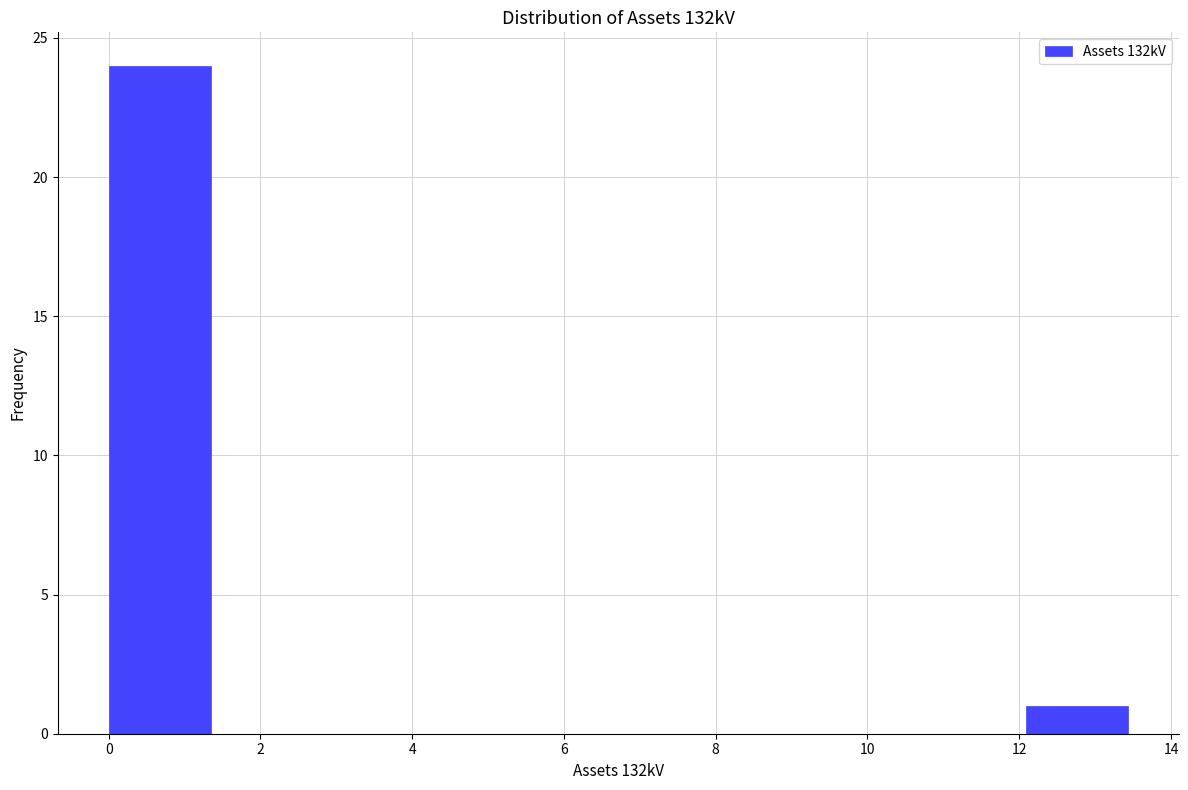

Reading left to right, list every bar in this chart as the range it spans on the x-axis followed by its height. Neither the bar edges nor the heights are printed on the chart, so give them approximately, as read against the axes.

0.0 to 1.4: 24
1.4 to 2.6: 0
2.6 to 4.0: 0
4.0 to 5.4: 0
5.4 to 6.8: 0
6.8 to 8.0: 0
8.0 to 9.4: 0
9.4 to 10.8: 0
10.8 to 12.0: 0
12.0 to 13.4: 1